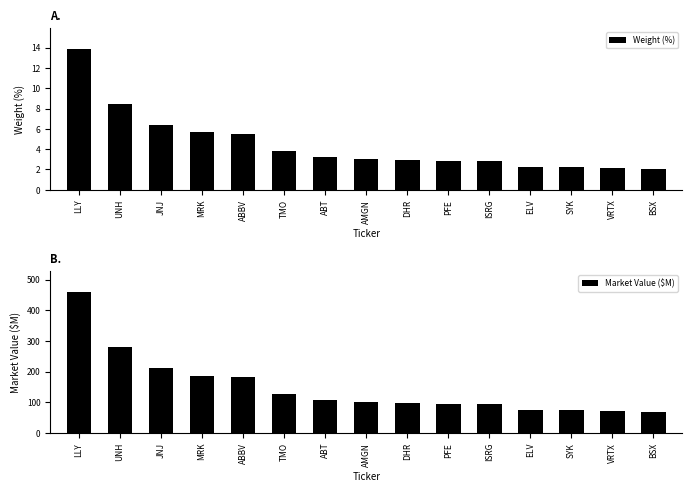

What is the average value of the Market Value ($M) series?

148.2